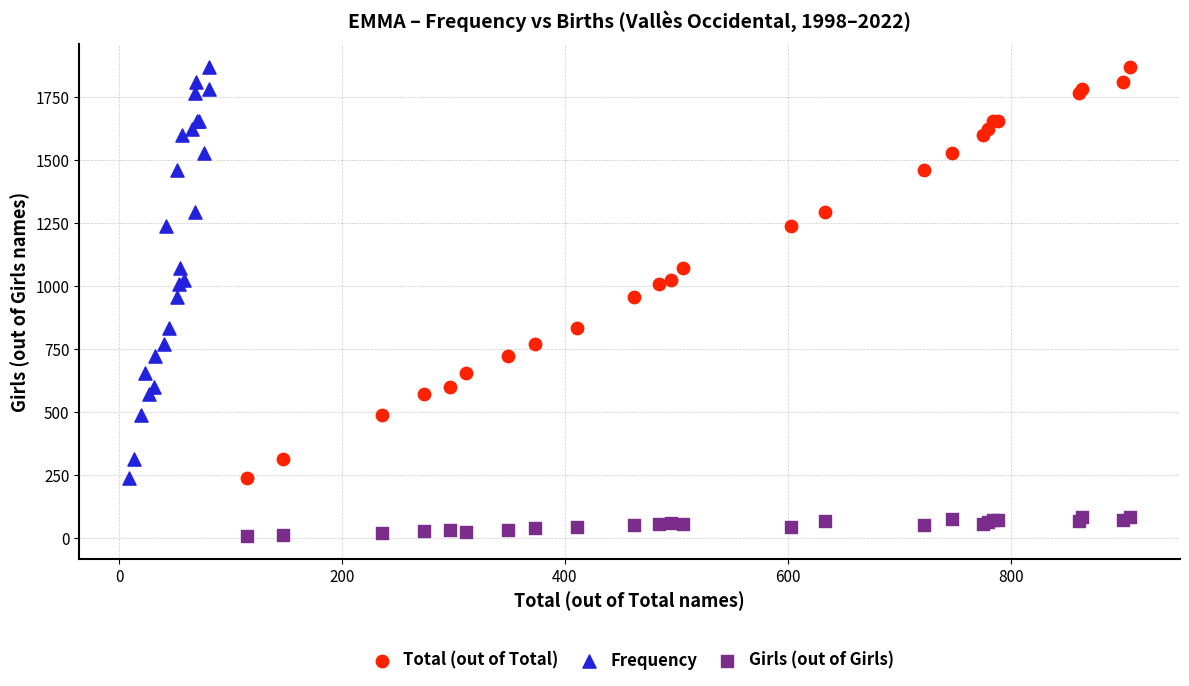

Which series reaches the minimum Y coordinate?

Girls (out of Girls)